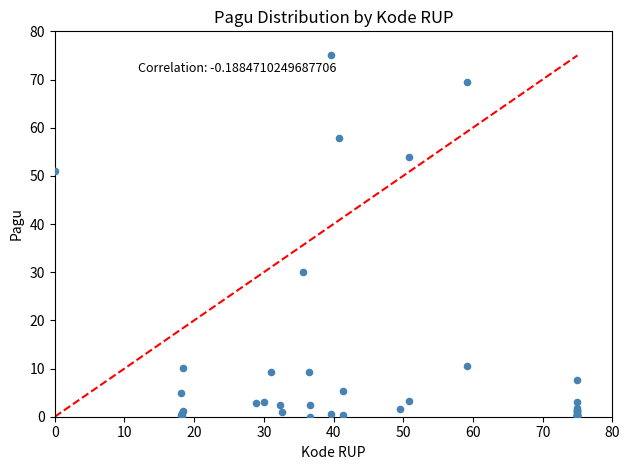

What Y value in the scatter plot is closest to 37?

30.1